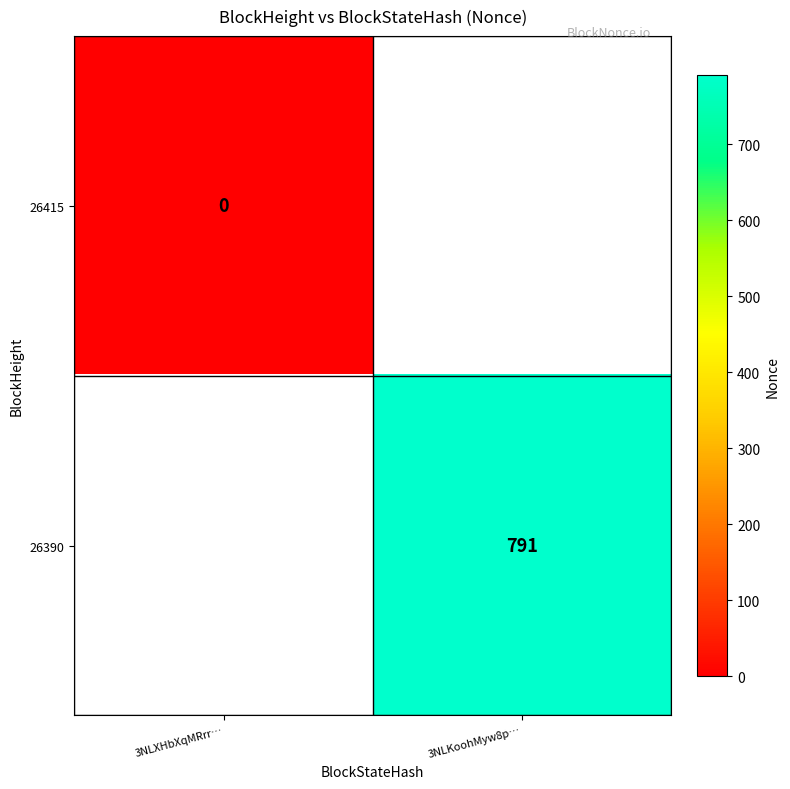

Which category has the lowest value across all series?

3NLXHbXqMRrr…